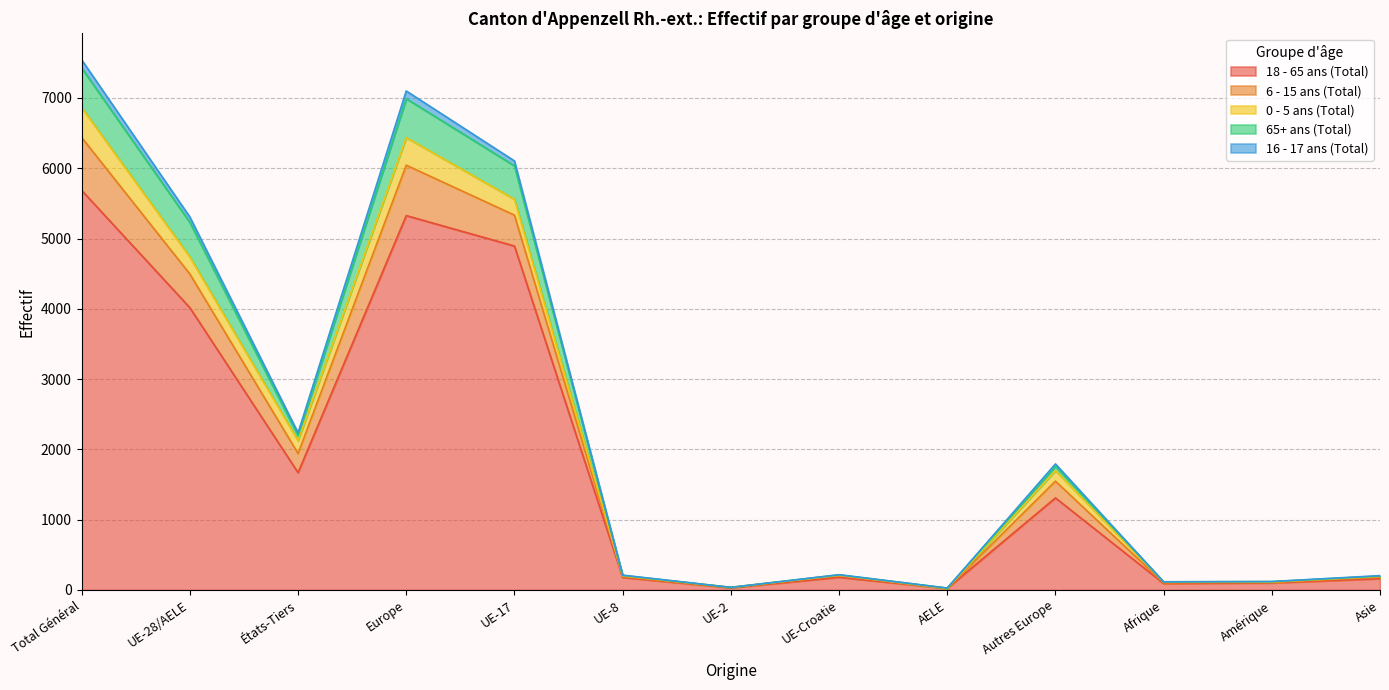

At which label does 18 - 65 ans (Total) reach its peak?

Total Général